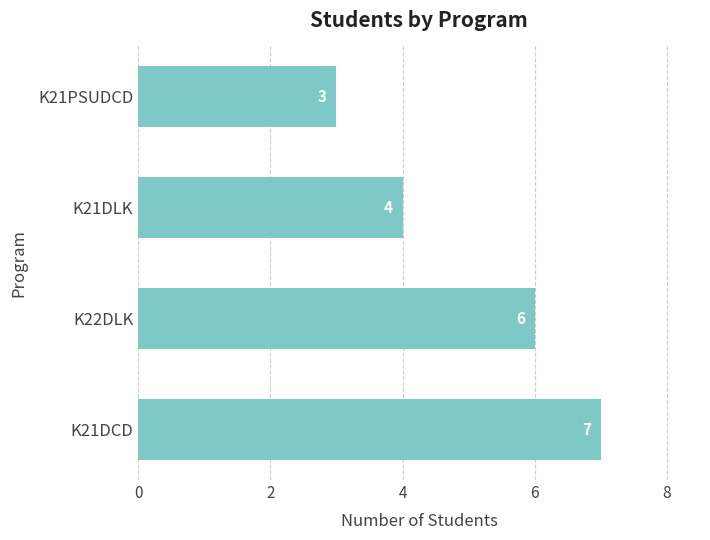

What is the difference between the maximum and minimum values?

4